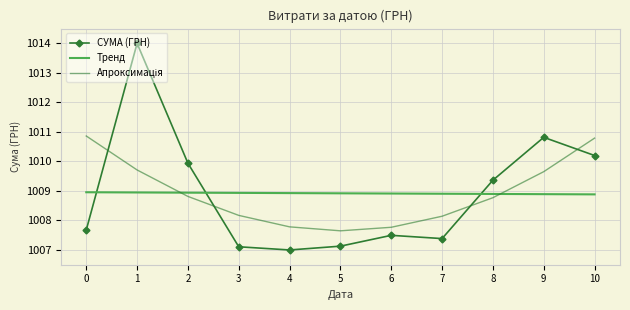

The СУМА (ГРН) series shows 1599.4 at 6. True or false?

False